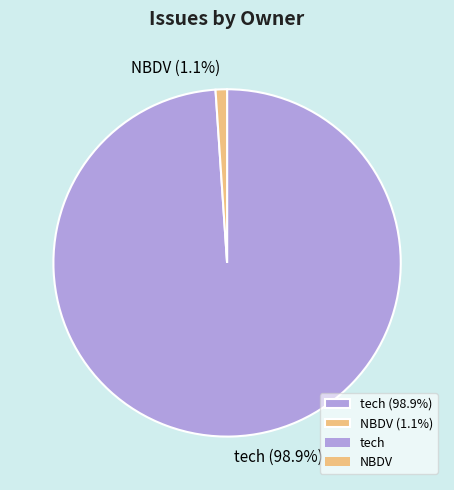

True or false: NBDV accounts for 11% of the total.

False